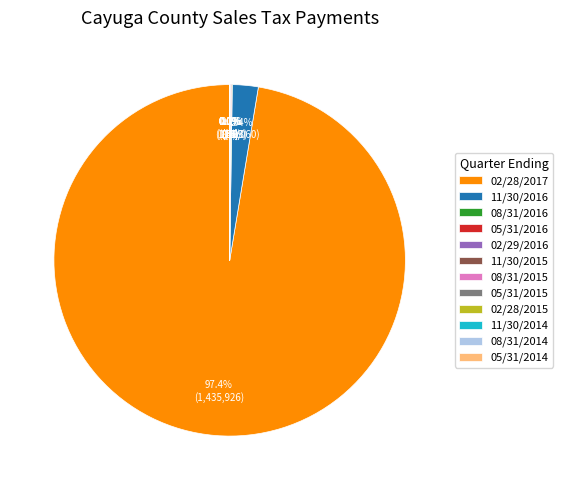

Between 02/28/2017 and 08/31/2016, which is larger?

02/28/2017